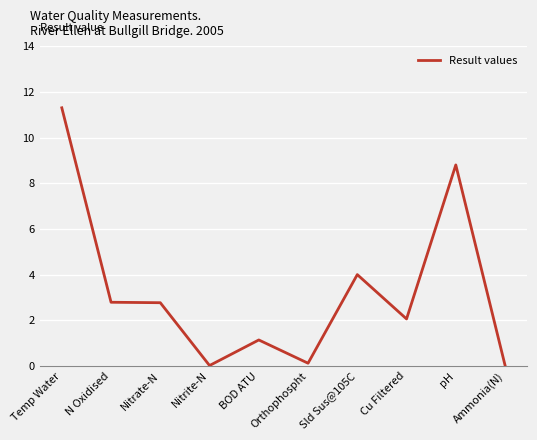

How many distinct data groups are displayed?

1